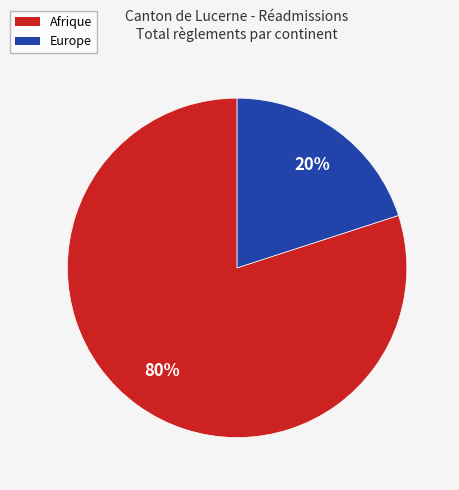

Is there a majority slice in this chart?

Yes